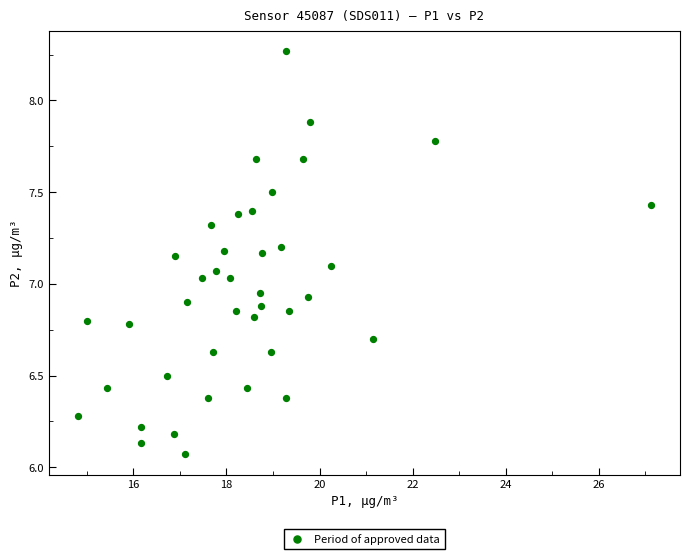

What is the range of X values (max minus min)?

12.3